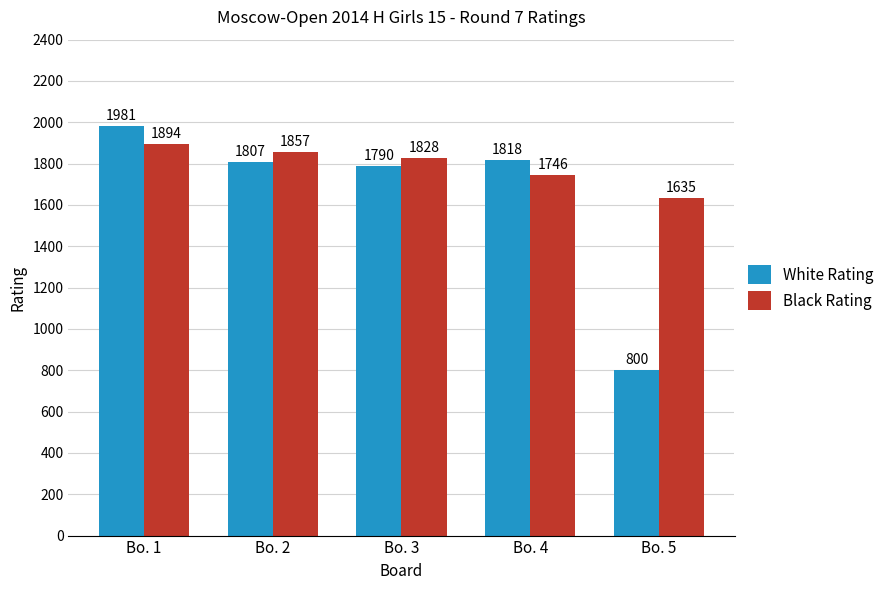

How many bars are there in each group?

2